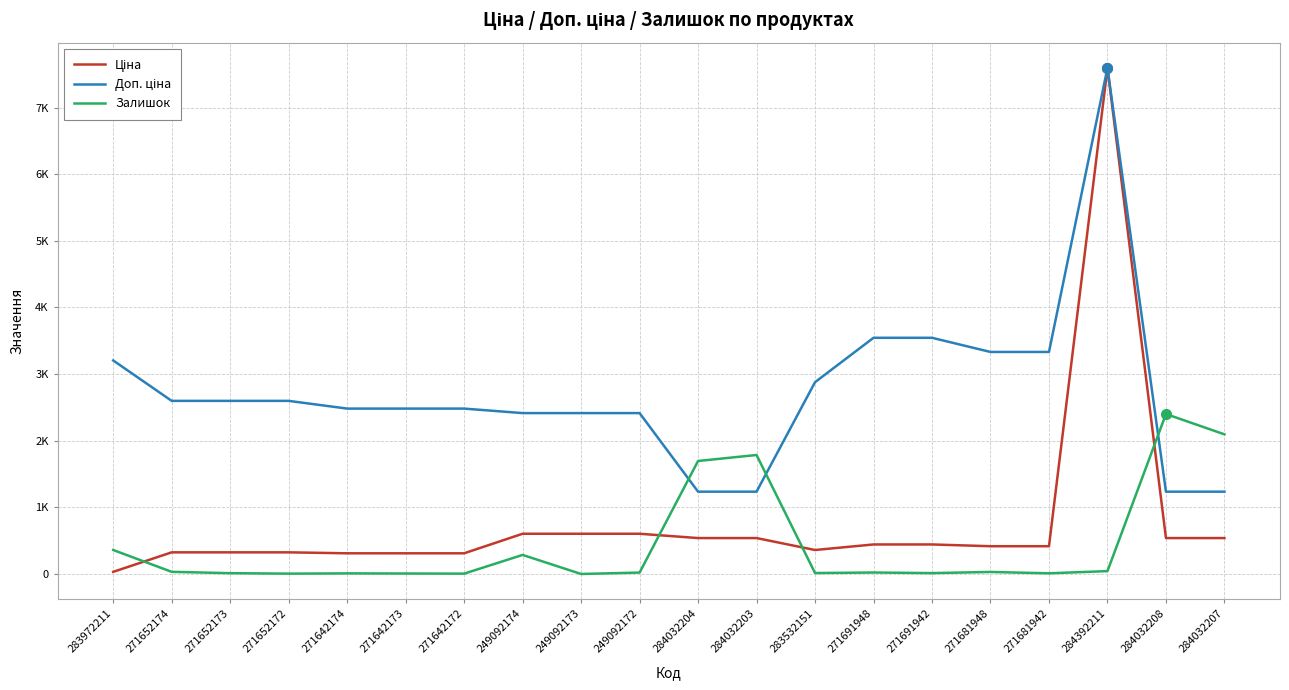

At which category is the sum across all series the highest?

284392211